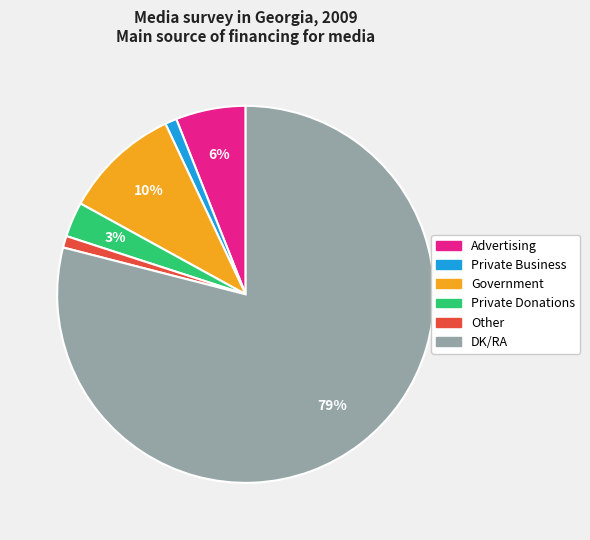

Does any single category account for the majority?

Yes